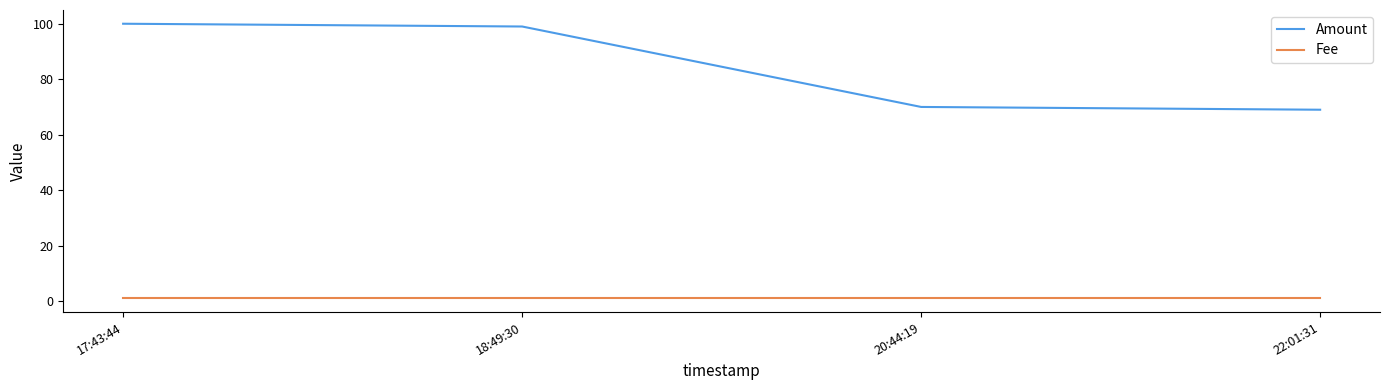

What is the maximum value for Amount?

100